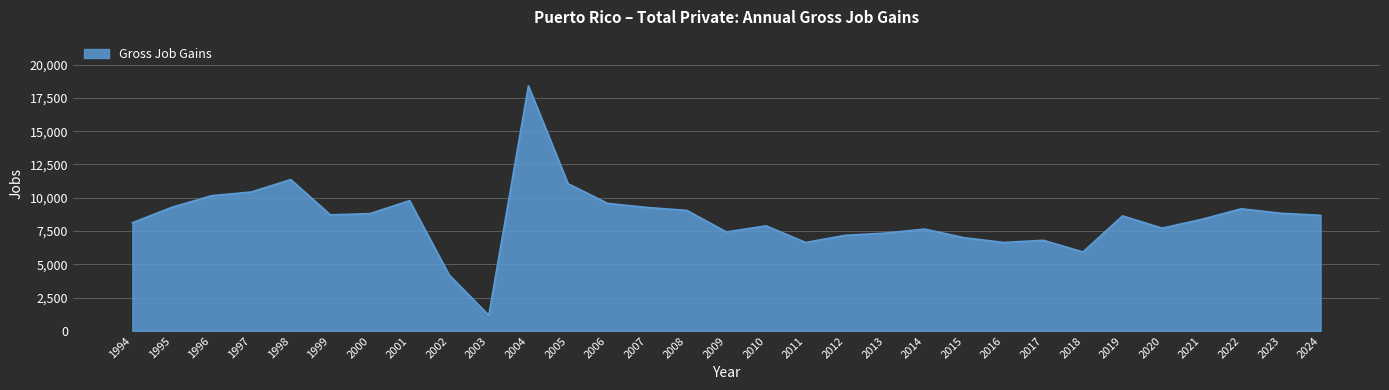

The chart shows a value of 12085 at 2012. True or false?

False